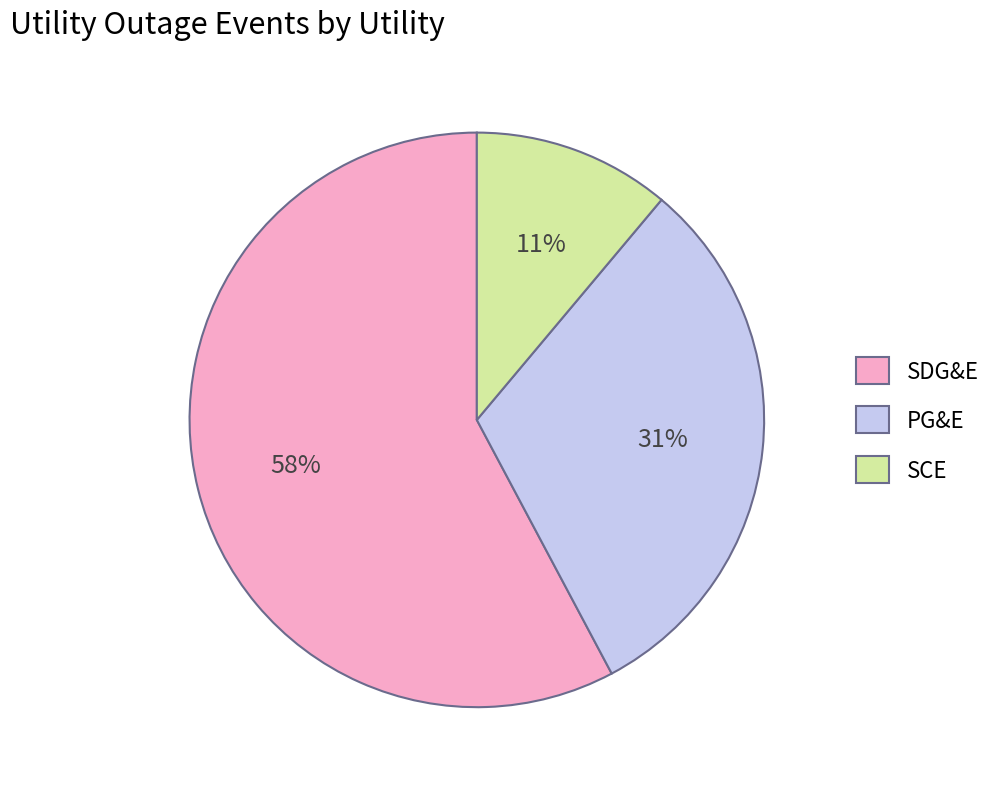

To the nearest percent, what is the difference between the largest and smallest slice percentages?

47%